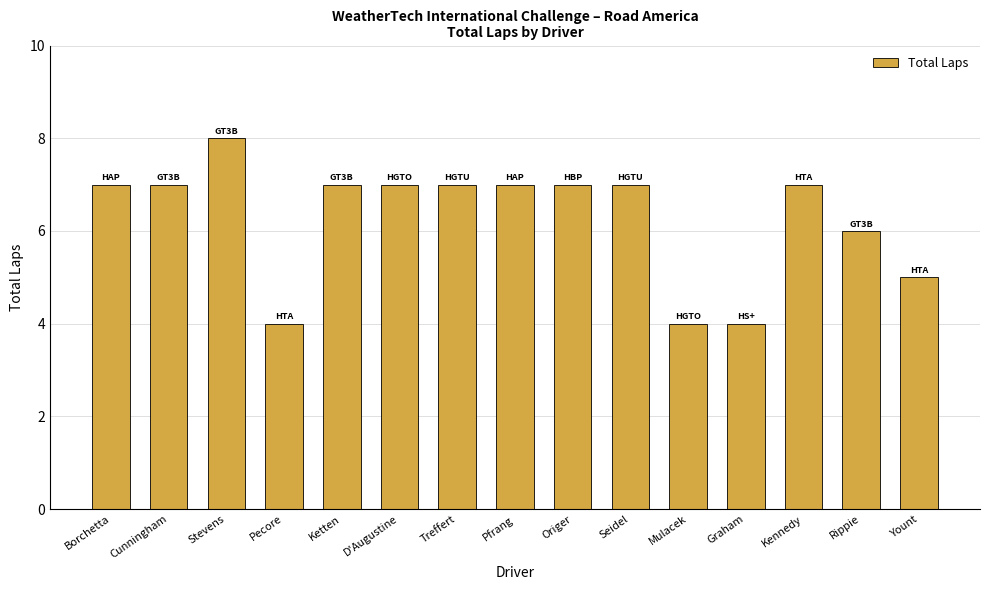

Which has a higher value, Stevens or Seidel?

Stevens